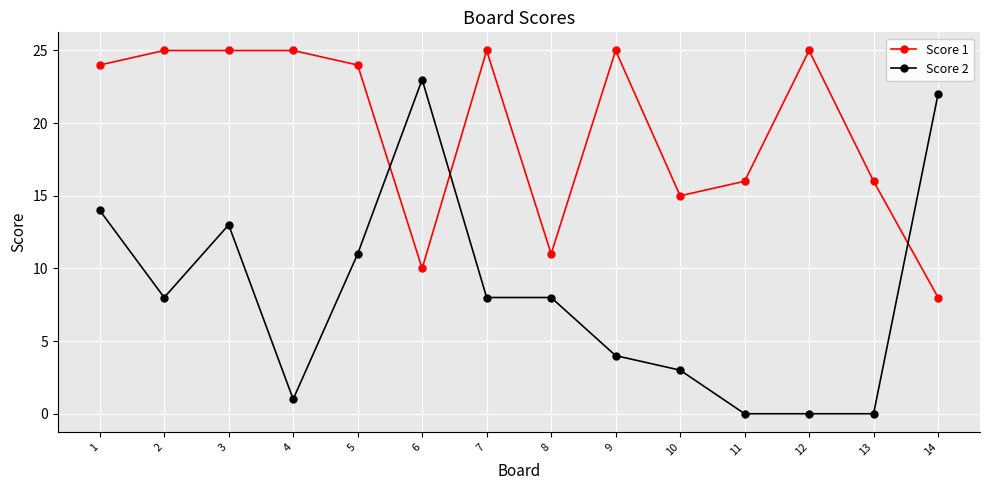

The Score 2 series shows 41 at 6. True or false?

False